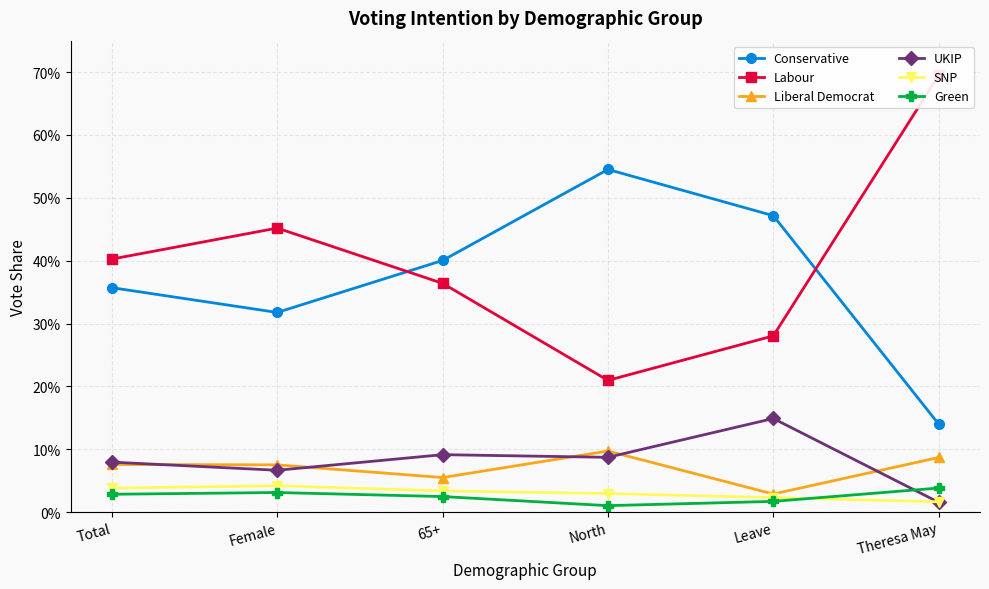

At which category does the chart reach its minimum across all series?

North